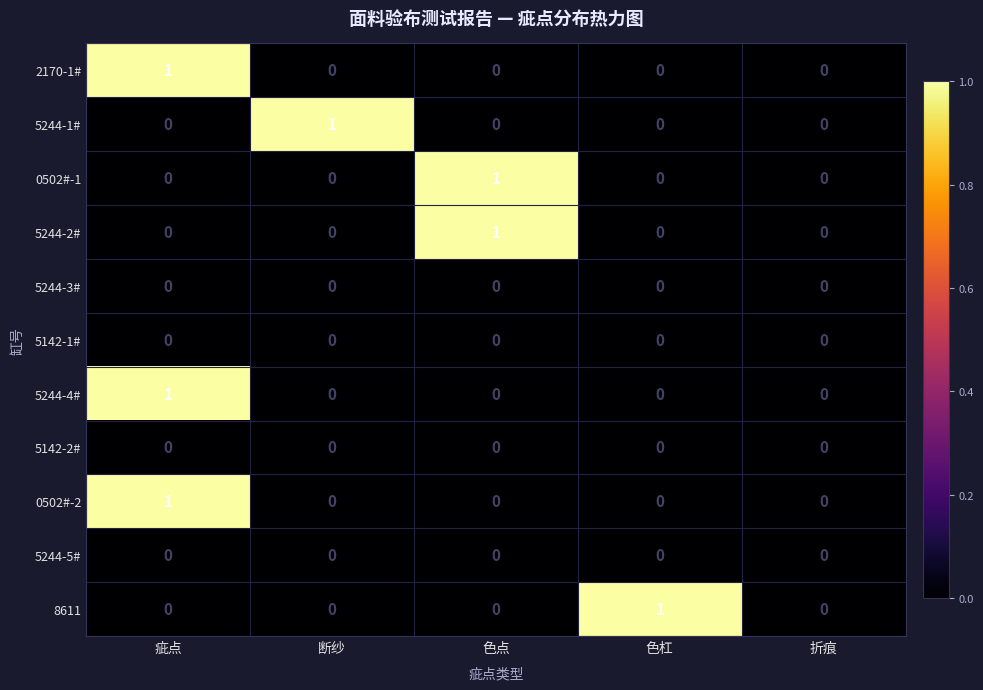

The value of 2170-1# at 疵点 is 0. True or false?

False